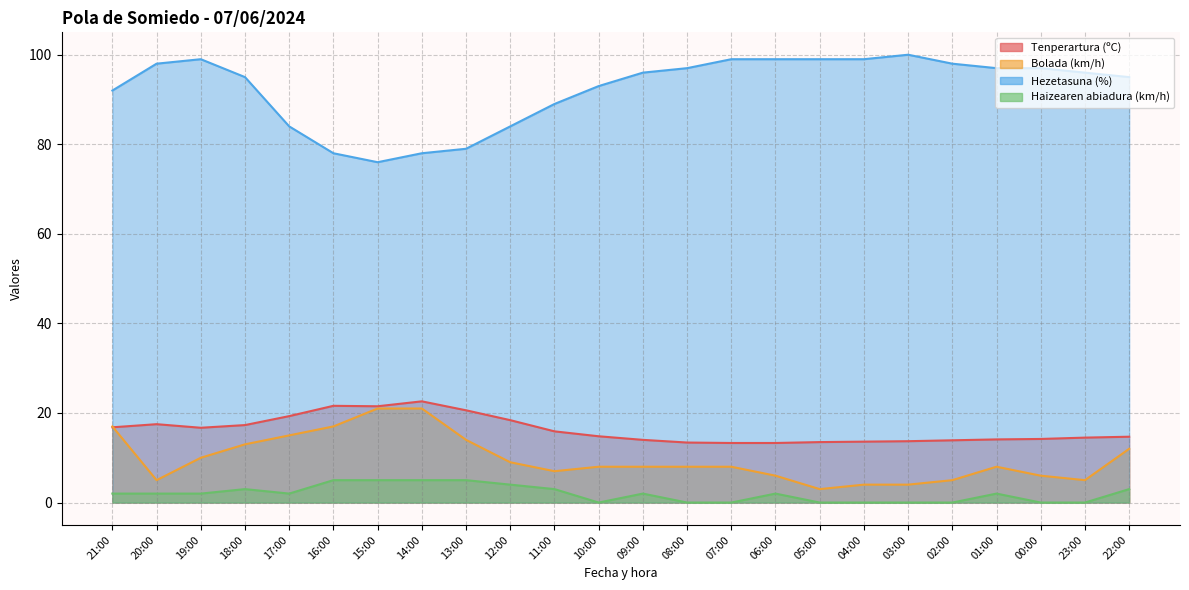

At which category does the chart reach its minimum across all series?

10:00